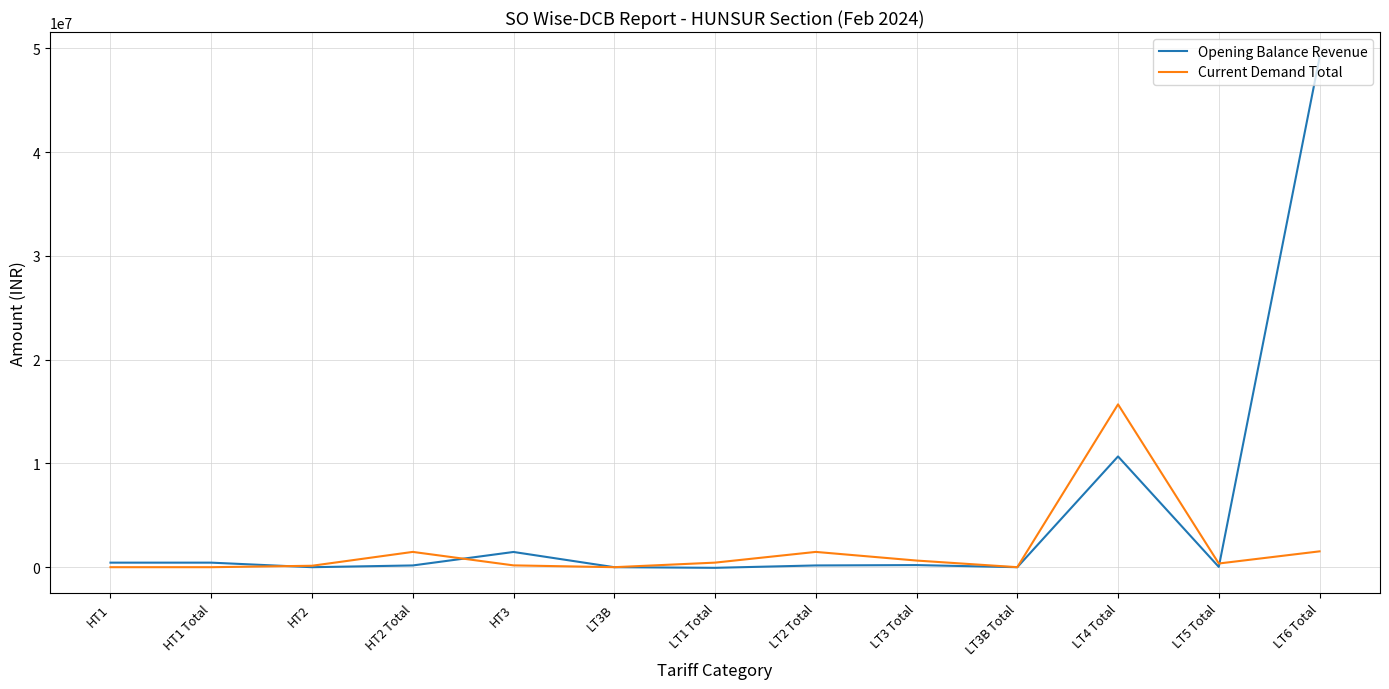

What are all the series names shown in the legend?

Opening Balance Revenue, Current Demand Total